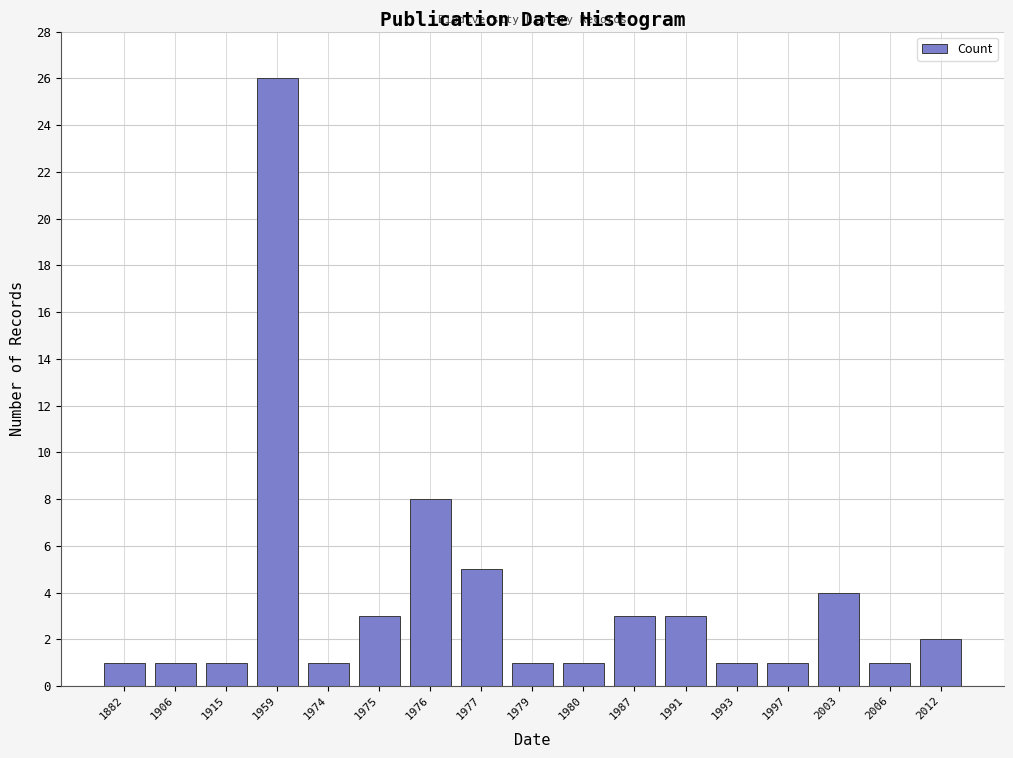

Reading left to right, extract all data points from this chart.

1882=1	1906=1	1915=1	1959=26	1974=1	1975=3	1976=8	1977=5	1979=1	1980=1	1987=3	1991=3	1993=1	1997=1	2003=4	2006=1	2012=2